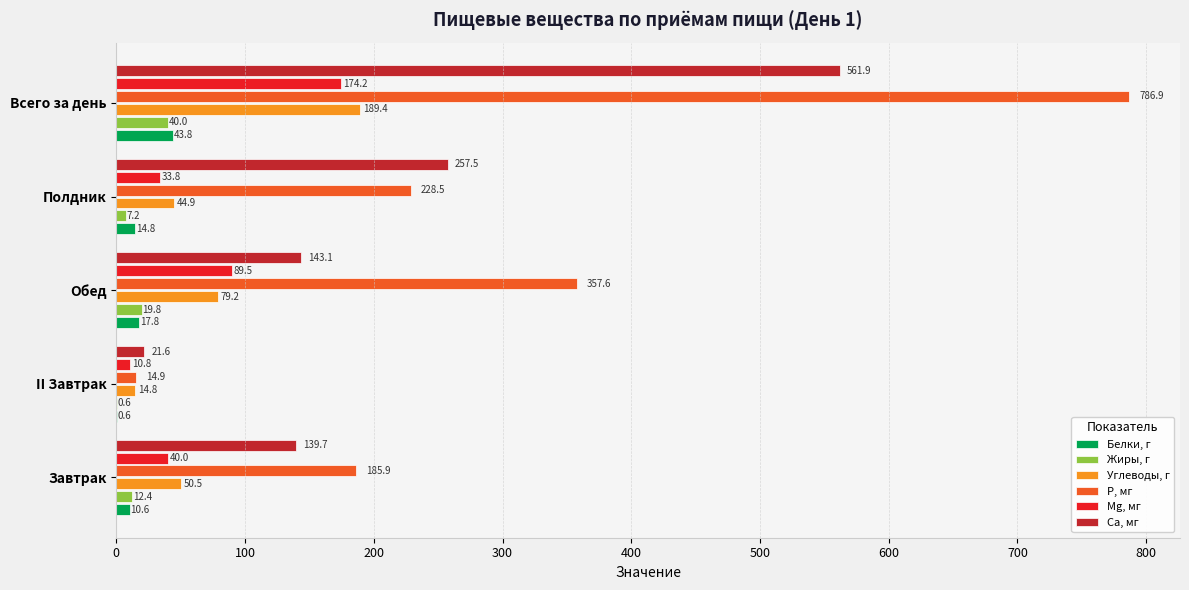

The Белки, г series shows 43.8 at Всего за день. True or false?

True